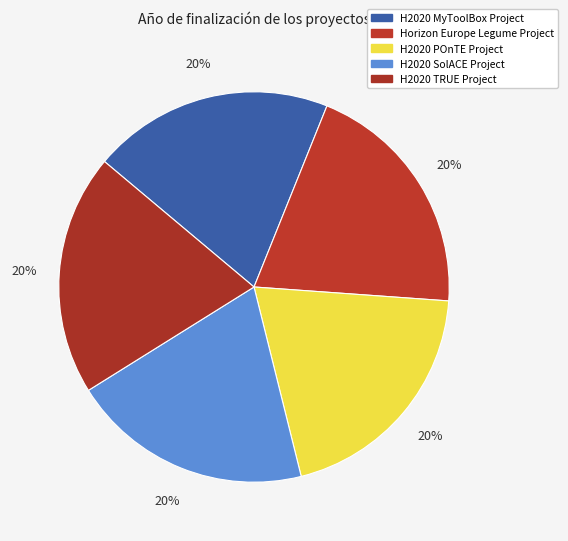

What percentage is NOT represented by H2020 SolACE Project?

80.0%